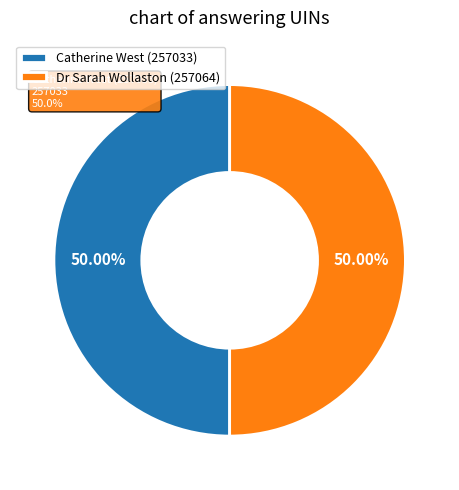

How much of the chart is everything except Catherine West (257033)?

50.0%